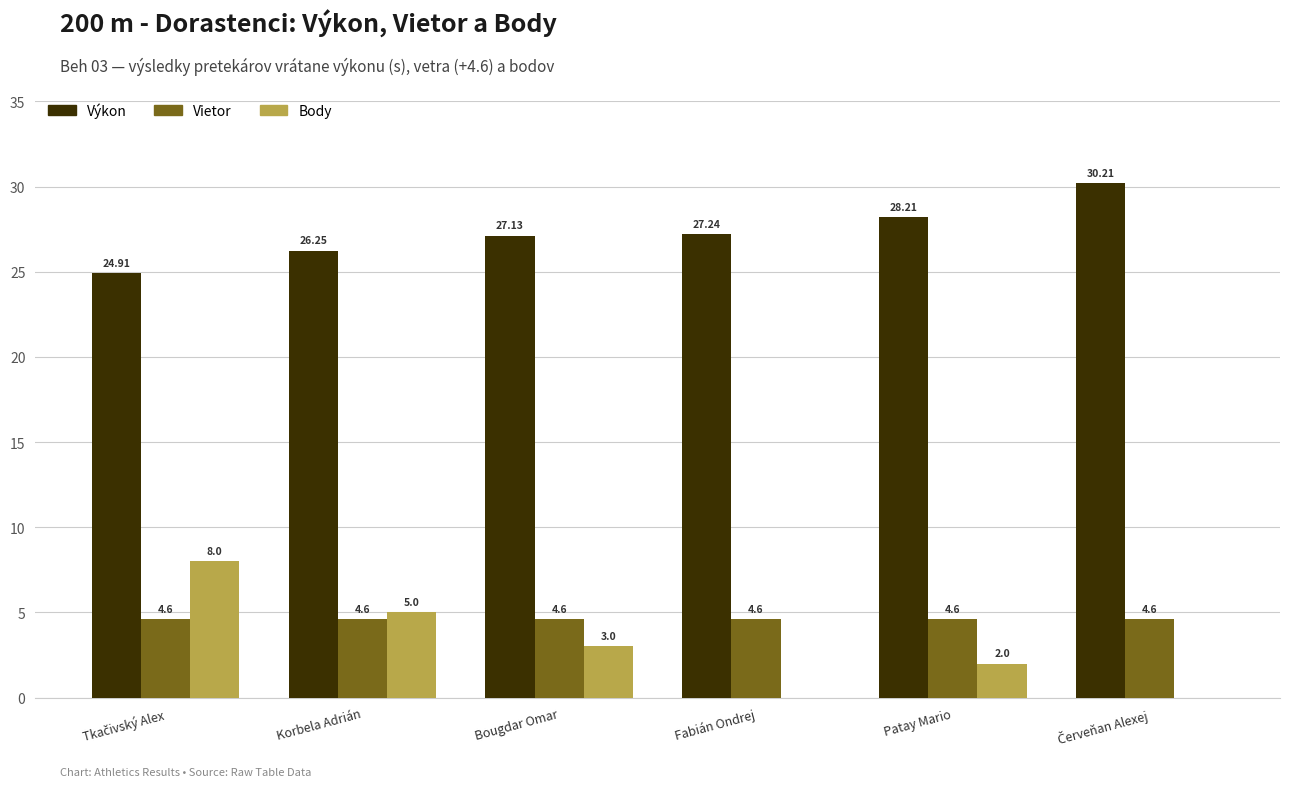

What is the sum of all Vietor values?

27.6